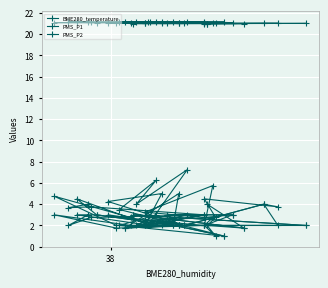

Which series has the widest spread of values?

PMS_P1